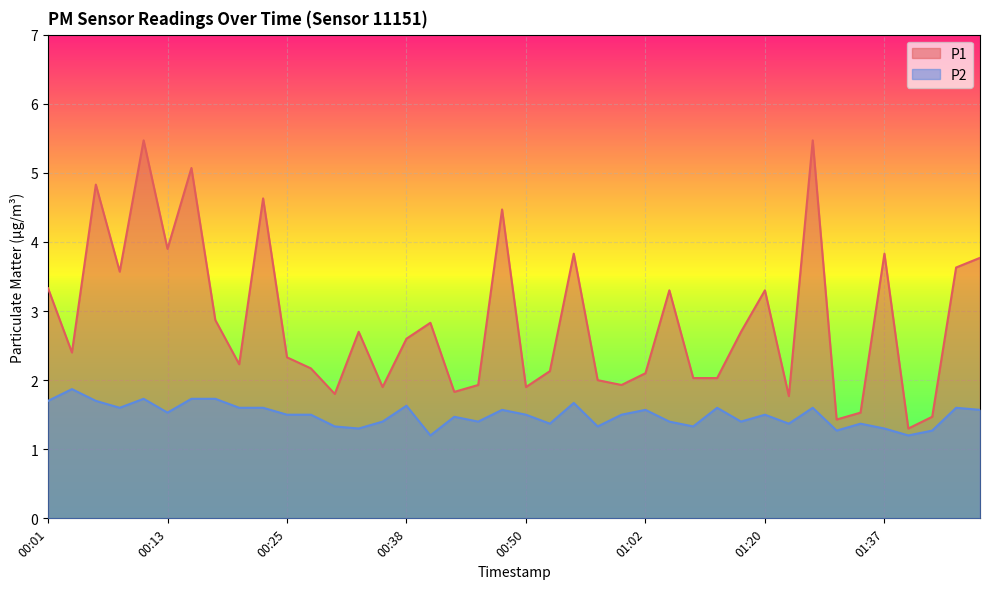

The value of P2 at 00:58 is 1.3. True or false?

True